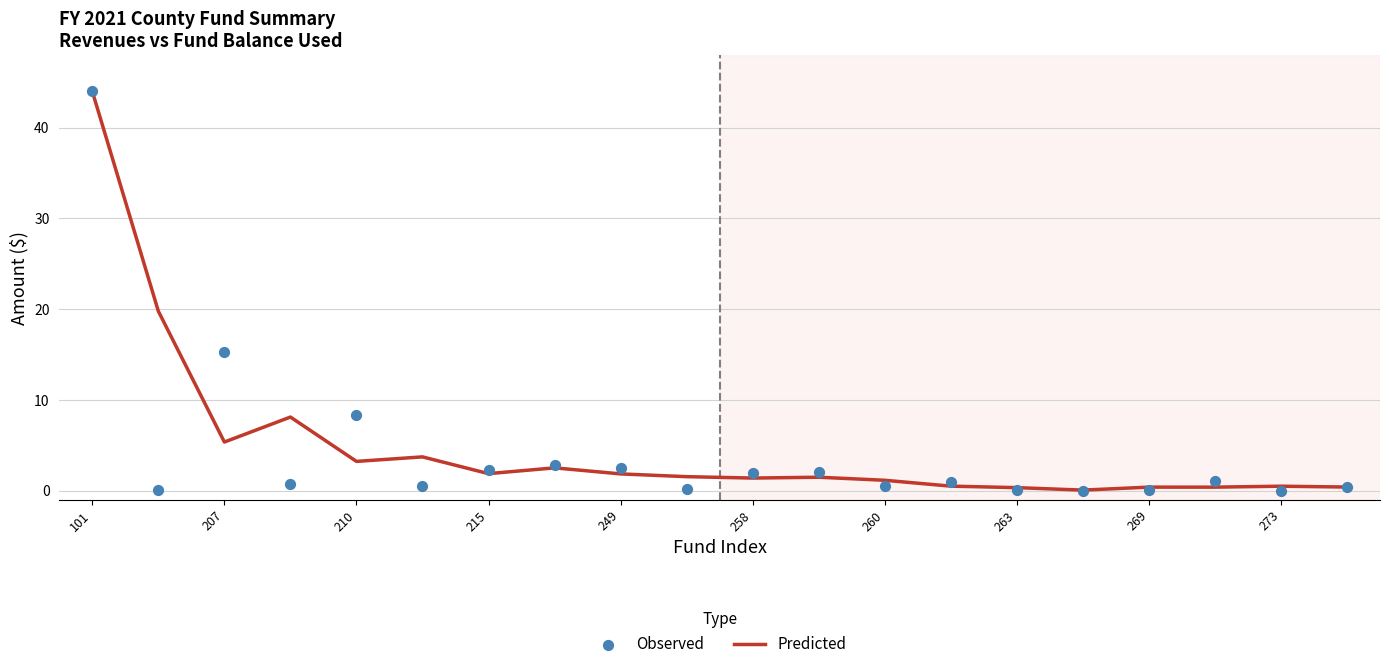

Is the value of Predicted at 19 greater than the value of Observed at 210?

No